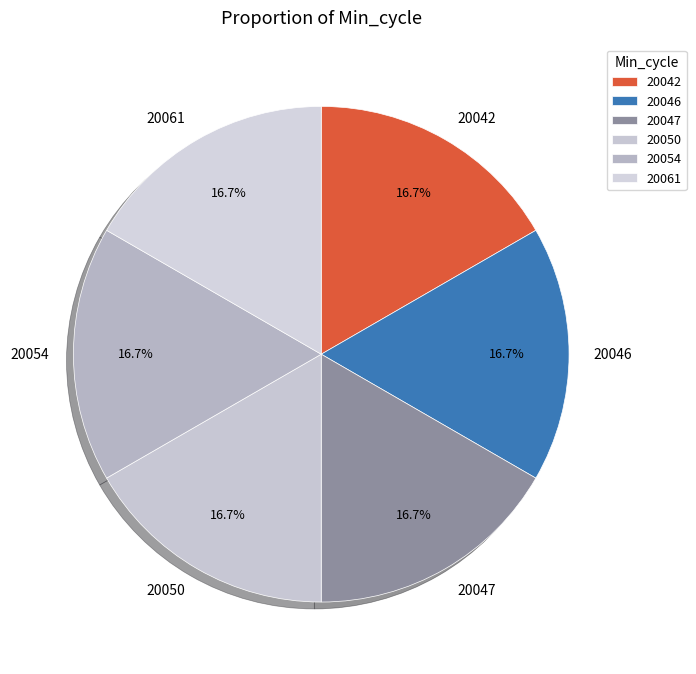

Approximately how many times larger is the value at 20050 compared to 20047?

1.0